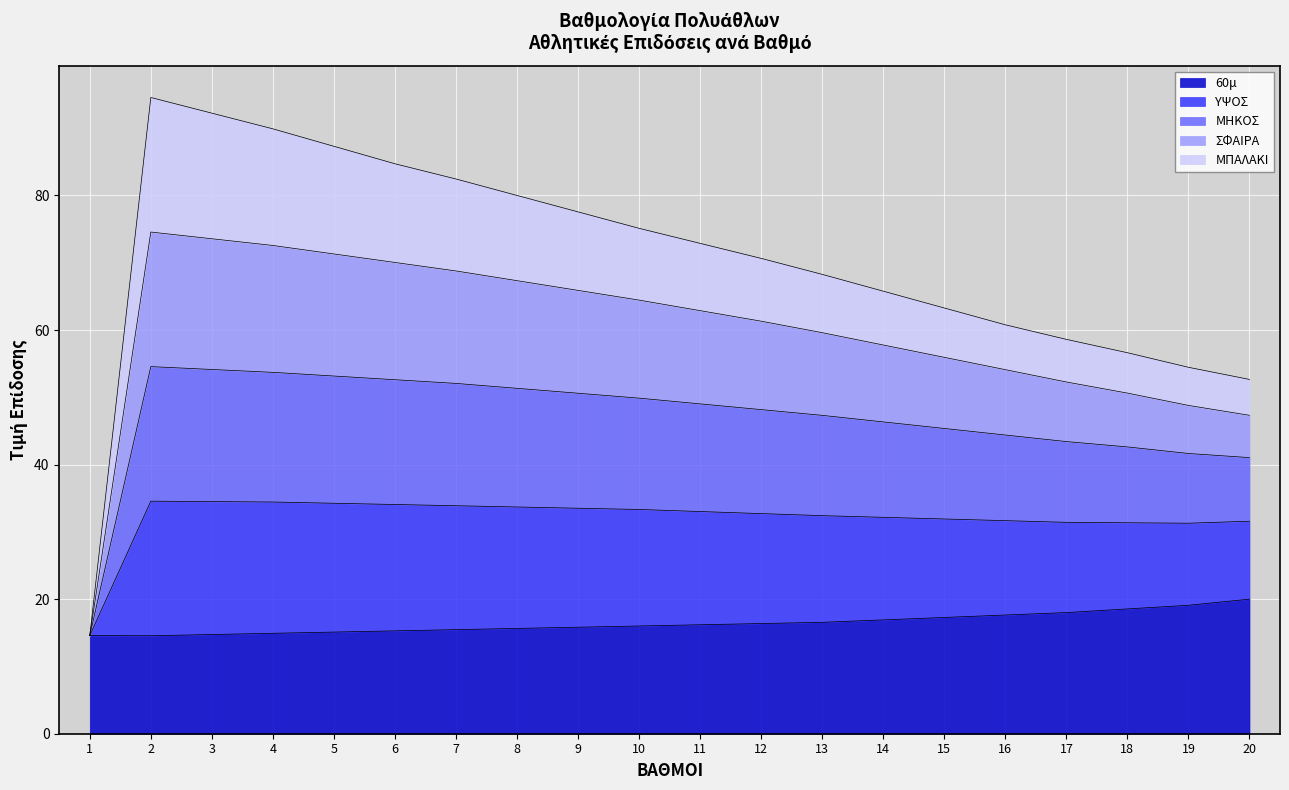

What are all the series names shown in the legend?

60μ, ΥΨΟΣ, ΜΗΚΟΣ, ΣΦΑΙΡΑ, ΜΠΑΛΑΚΙ